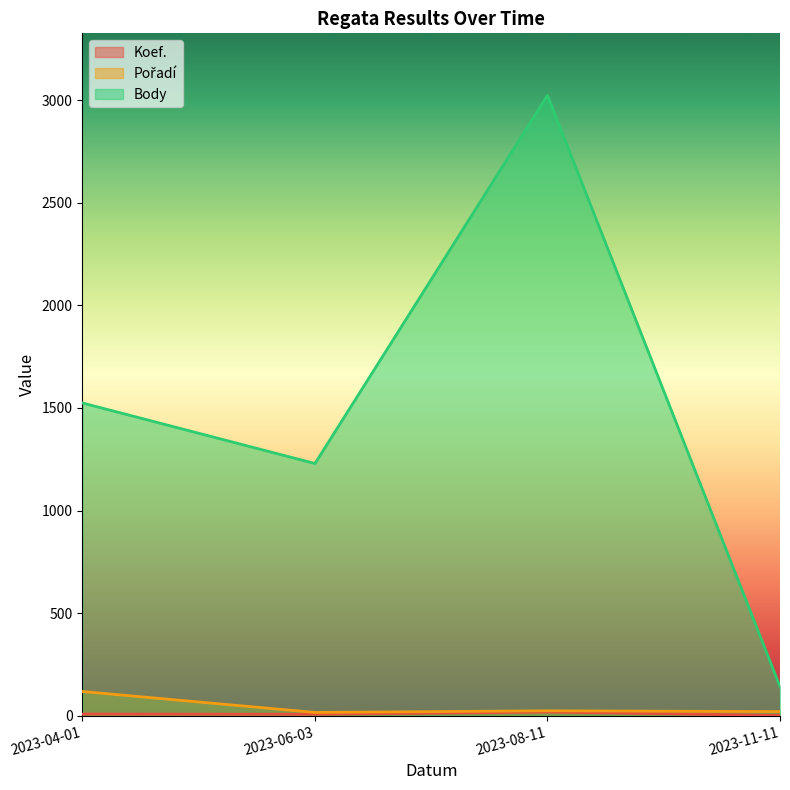

Where is Koef. nearest to the value 9?

2023-04-01